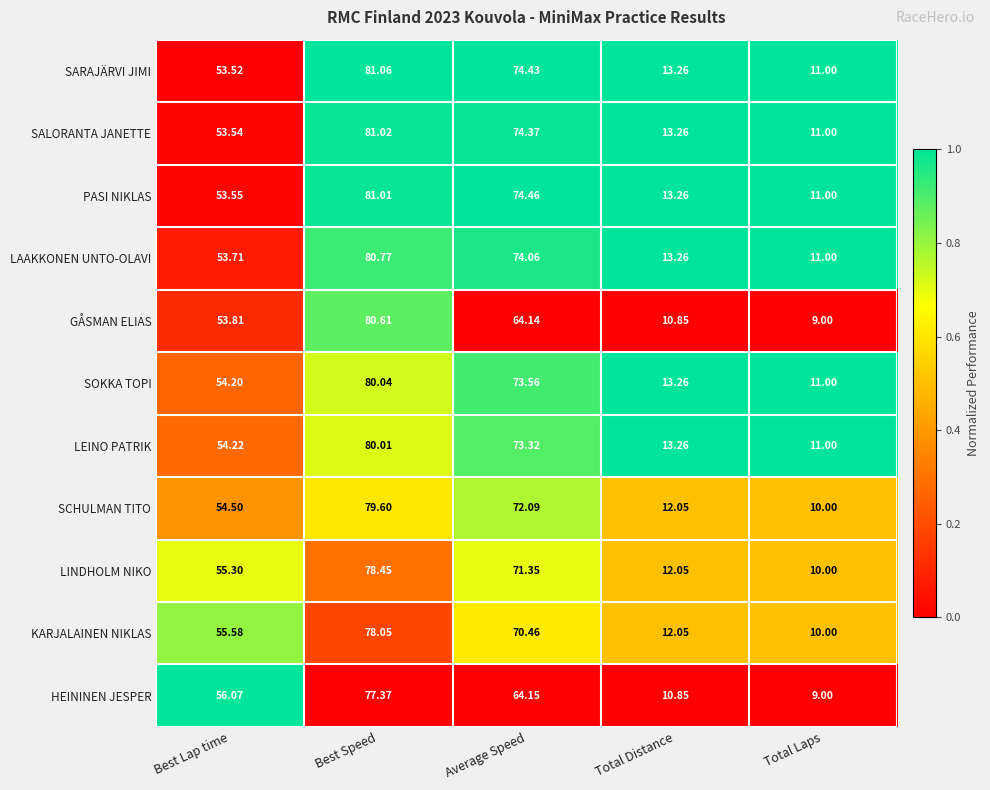

At which category does the chart reach its peak across all series?

Best Speed